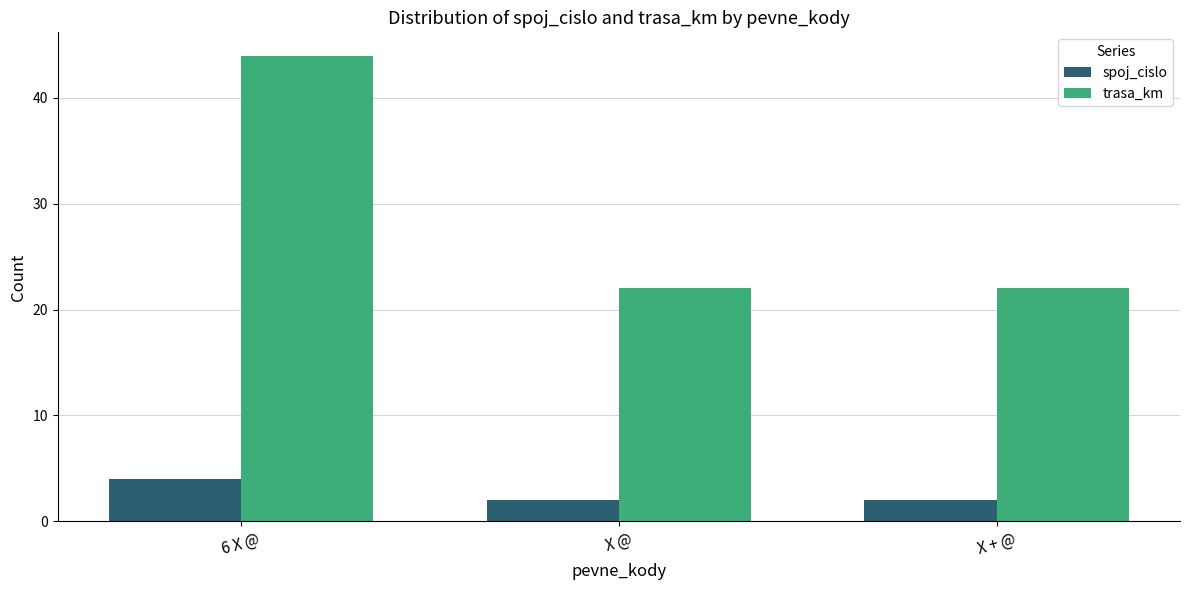

What is the value of the spoj_cislo bar at the 3rd from the left?

2